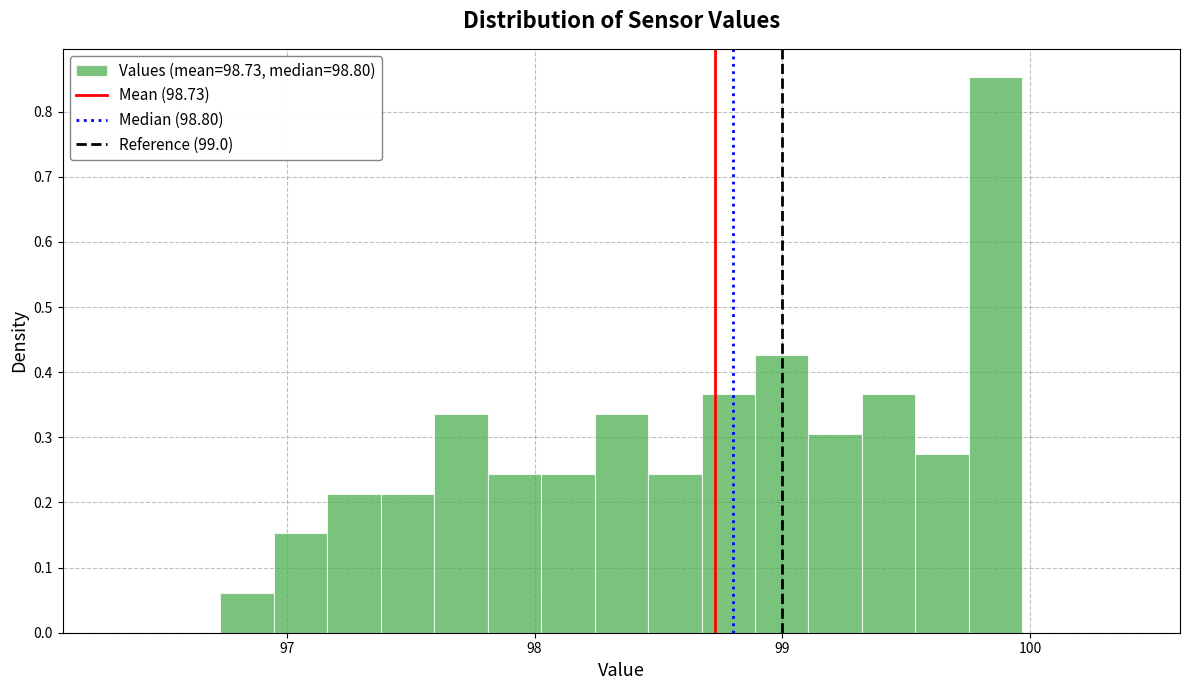

Around what value on the x-axis is the tallest bar? Give the approximate position of its centre, as read against the axis.

99.9